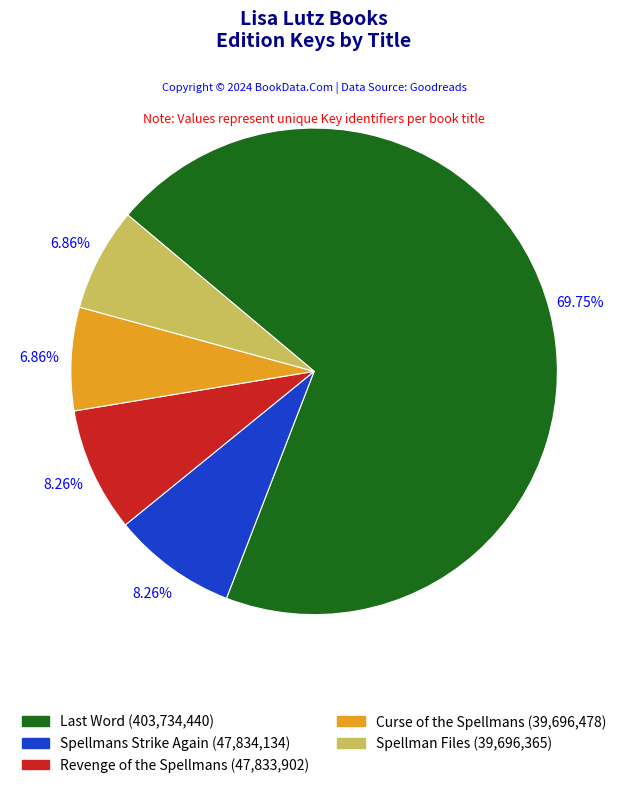

How much of the chart is everything except Curse of the Spellmans?

93.1%